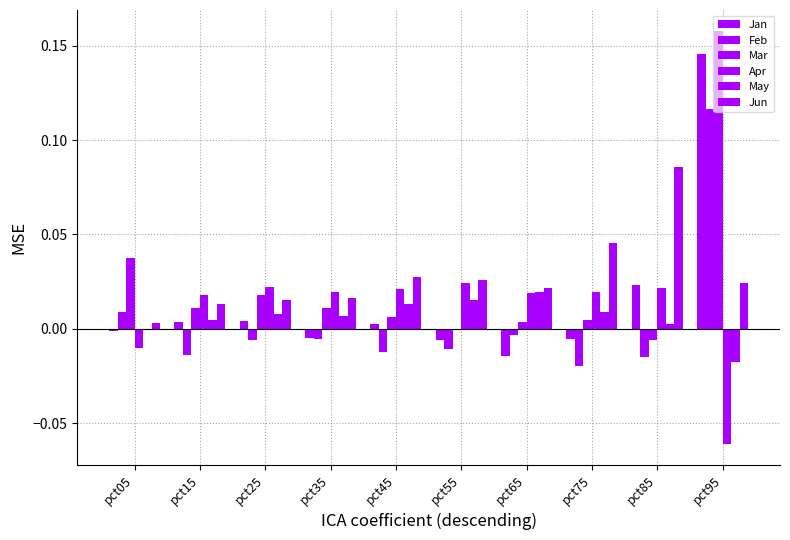

What is the difference between the maximum and minimum values in the Feb series?

0.1